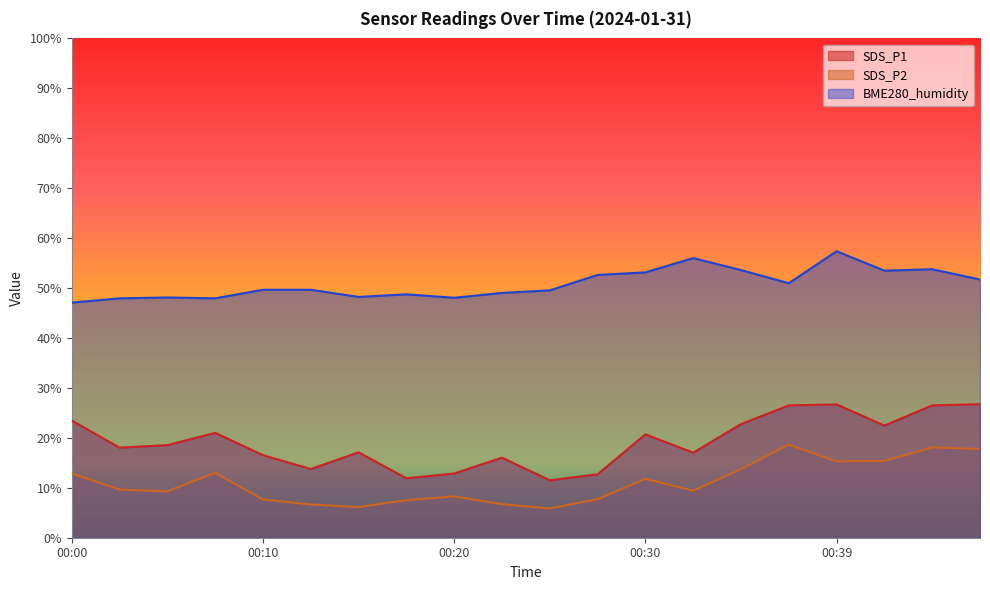

At which category does BME280_humidity reach its first local peak?

00:05